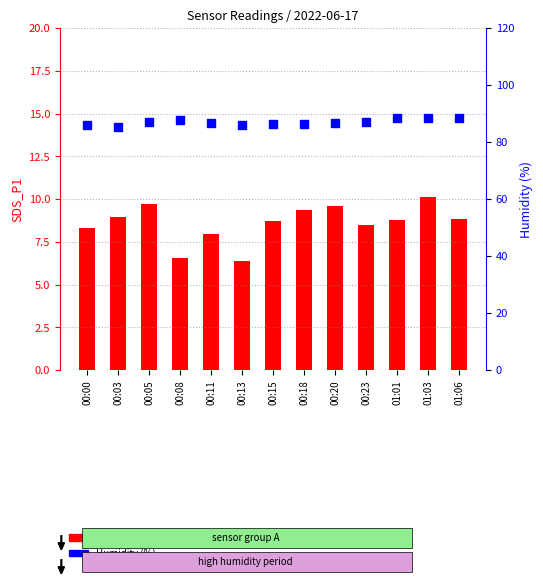

What is the total value across all series at 01:03?

98.4